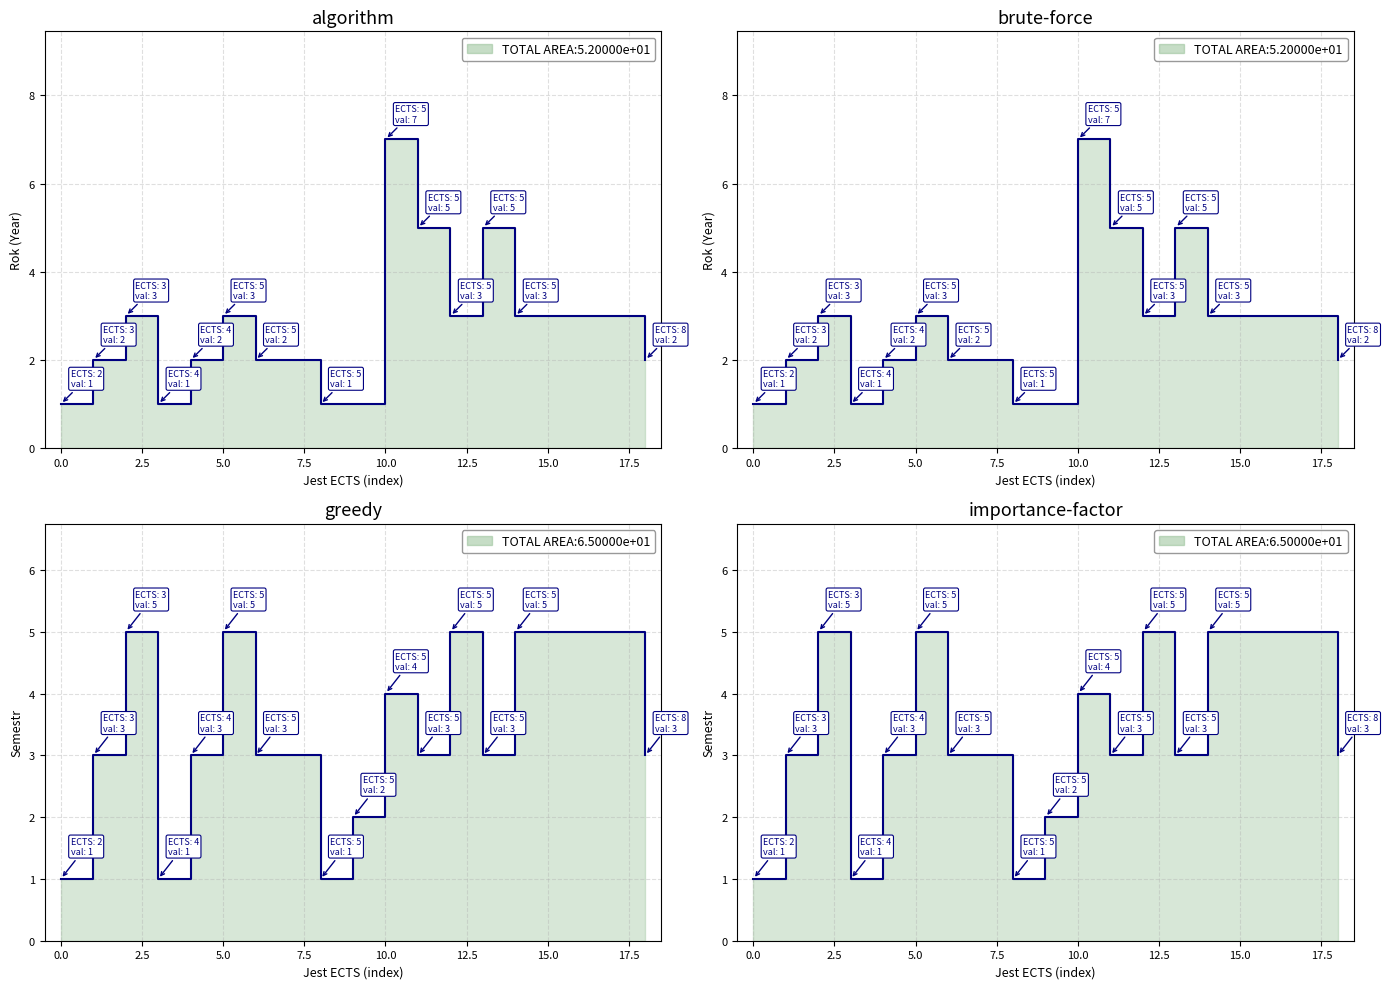

Which series has the largest total across all categories?

Semestr